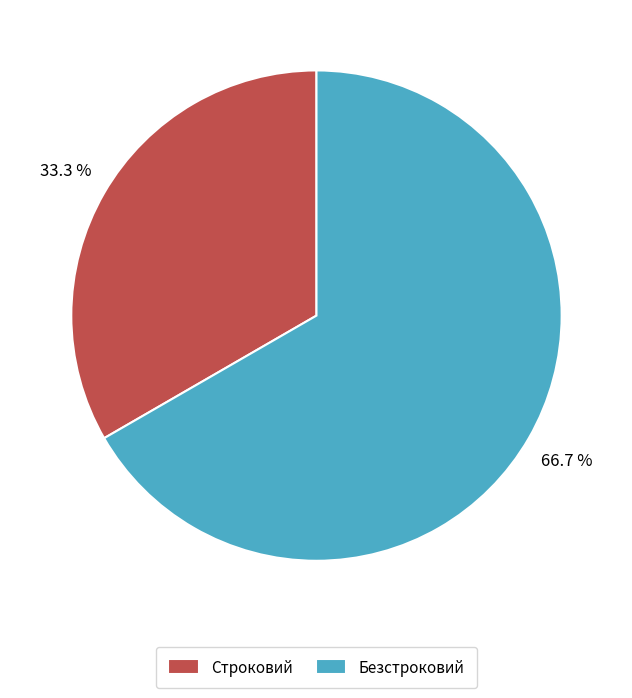

How many segments does this pie chart have?

2